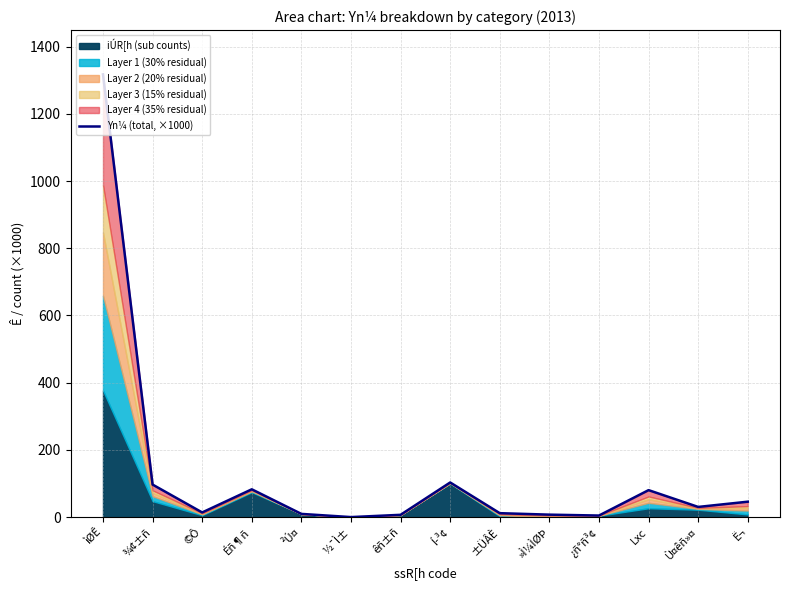

Rank the categories by value from lowest to highest.

½¯Ì±, ¿ñ°ñ³¢, êñ±ñ, »Ì¼ÌØÞ, ²Ú¤, ±ÜÂÈ, ©Ô, Ù¤êñ»¤, Ë¬, Lxc, Éñ¶ñ, ¾¢±ñ, Í­³¢, ìØÊ